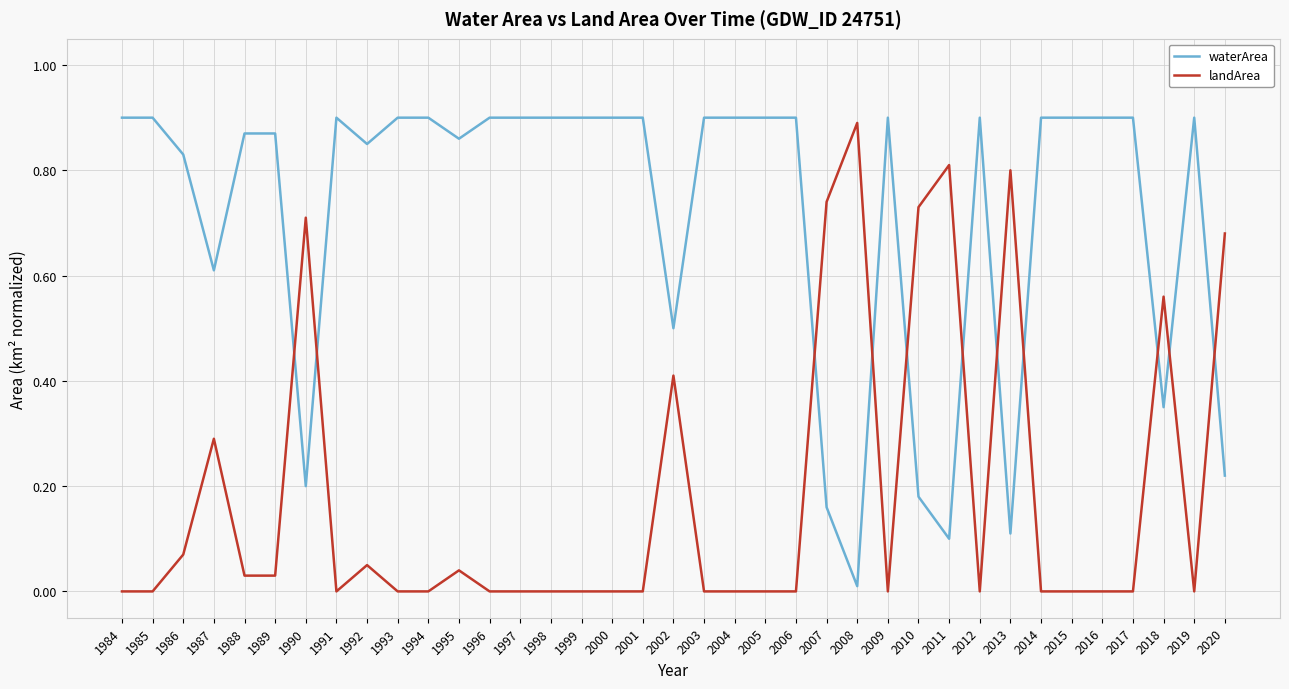

True or false: landArea has more than 1 interior local peaks.

True